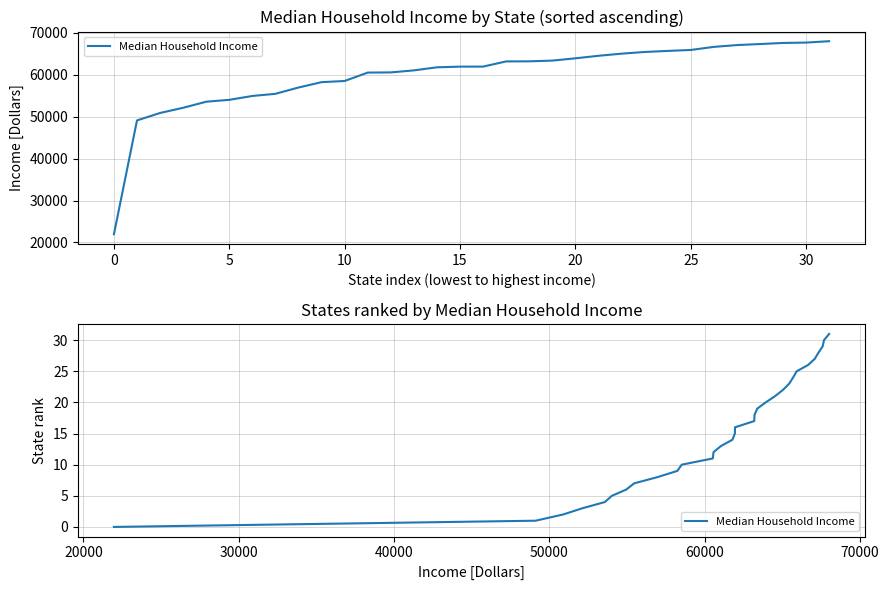

The chart shows a value of 26 at 17. True or false?

False